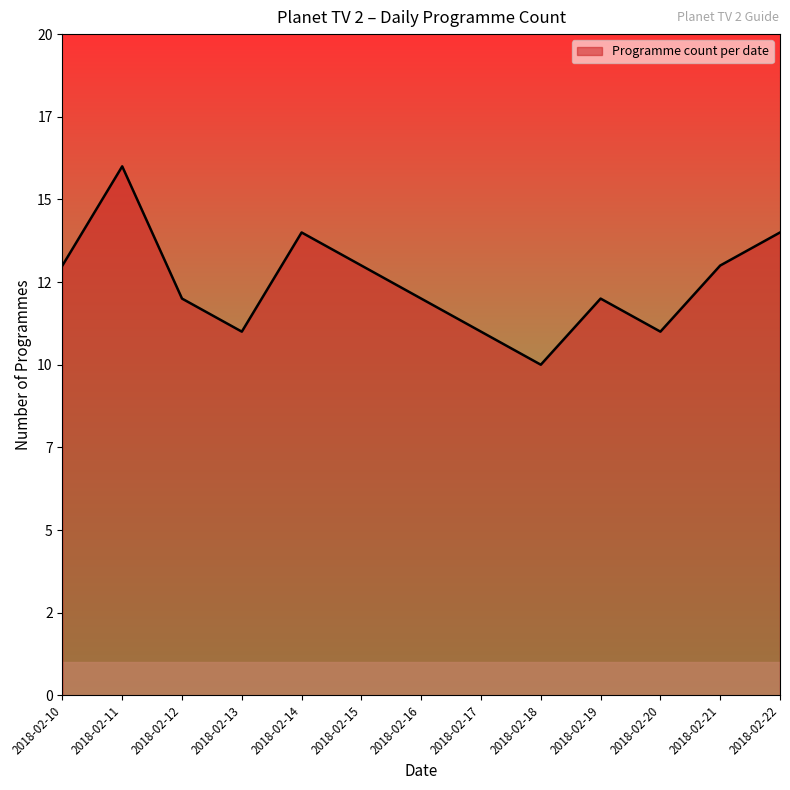

The chart shows a value of 12 at 2018-02-12. True or false?

True